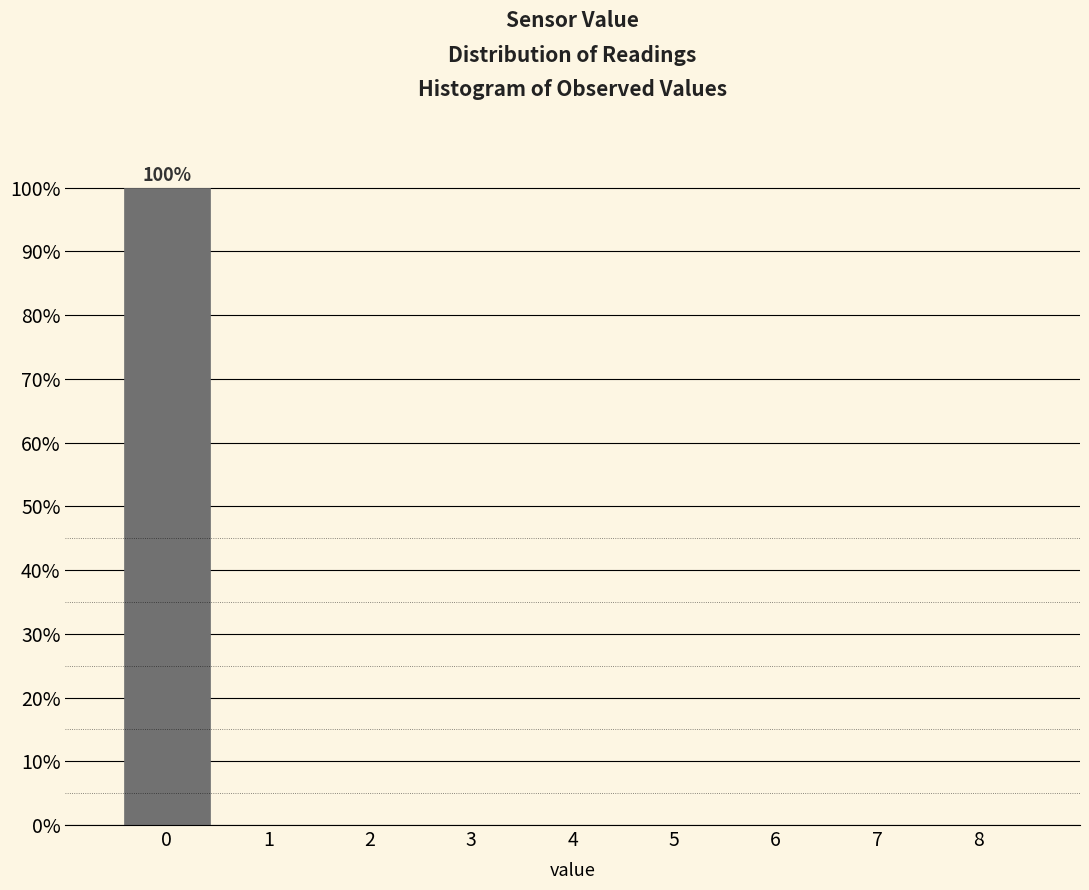

Which range on the x-axis has the tallest bar?

-0.5 to 0.5